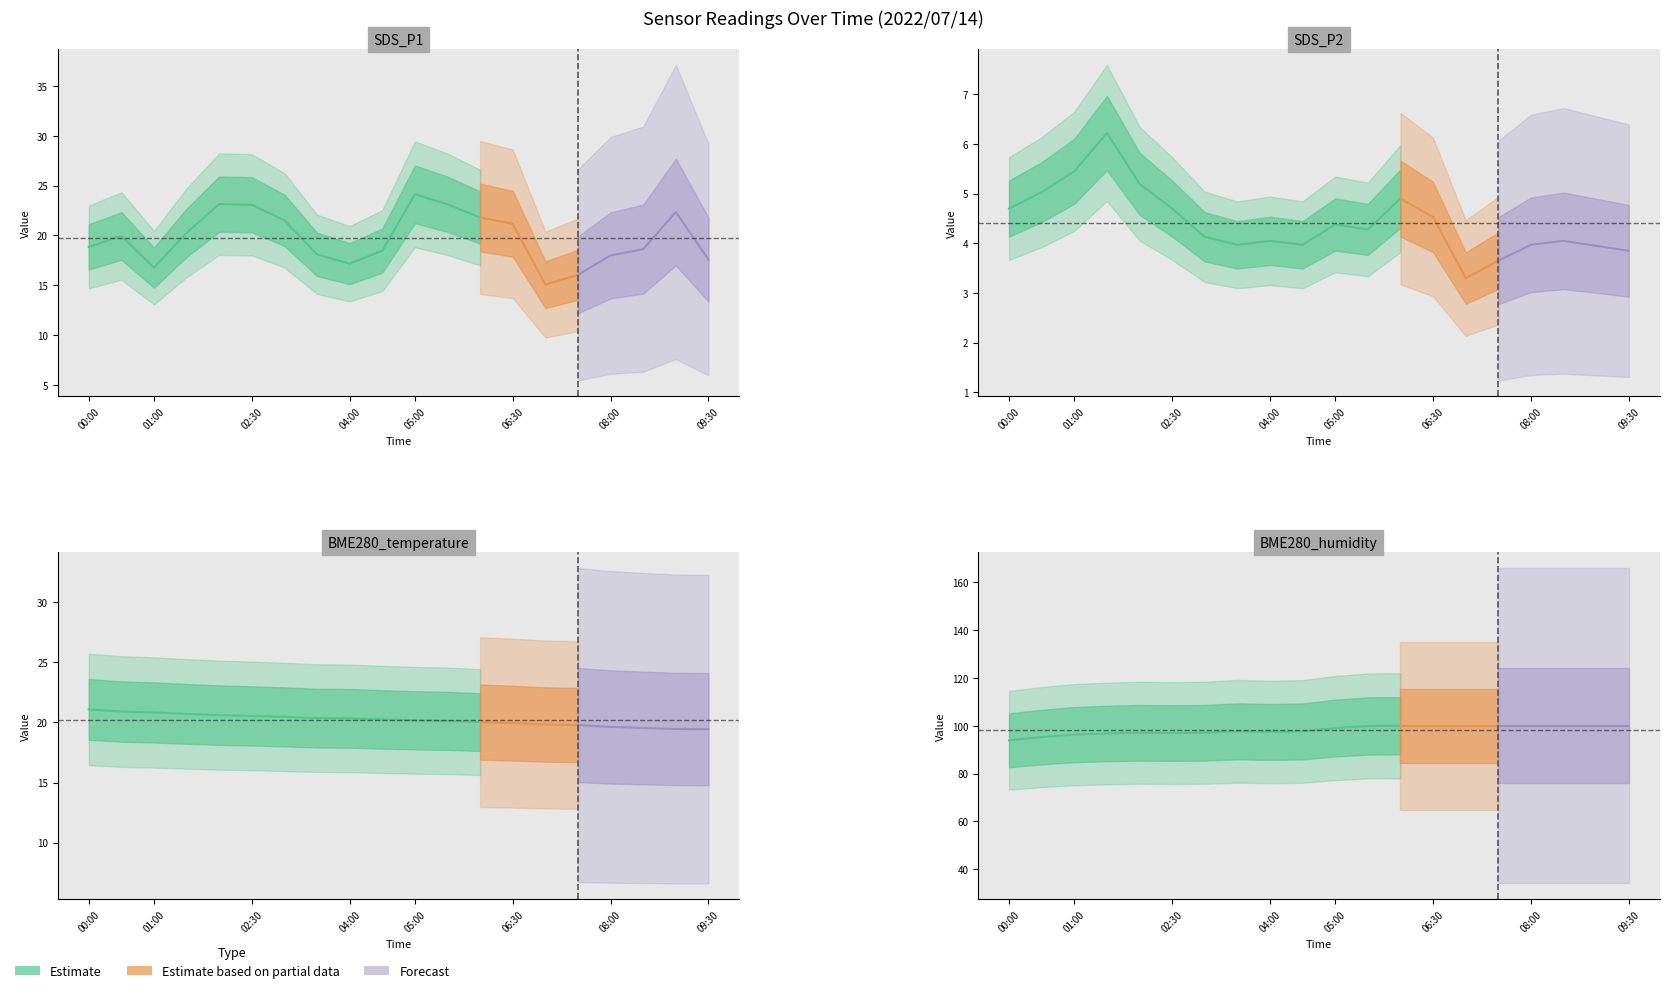

At which category does BME280_humidity reach its first local peak?

02:00